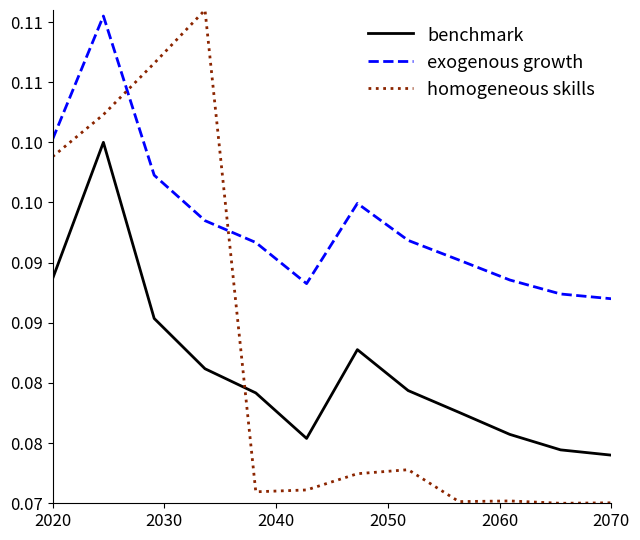

Is this an area chart (filled region under the line)?

No